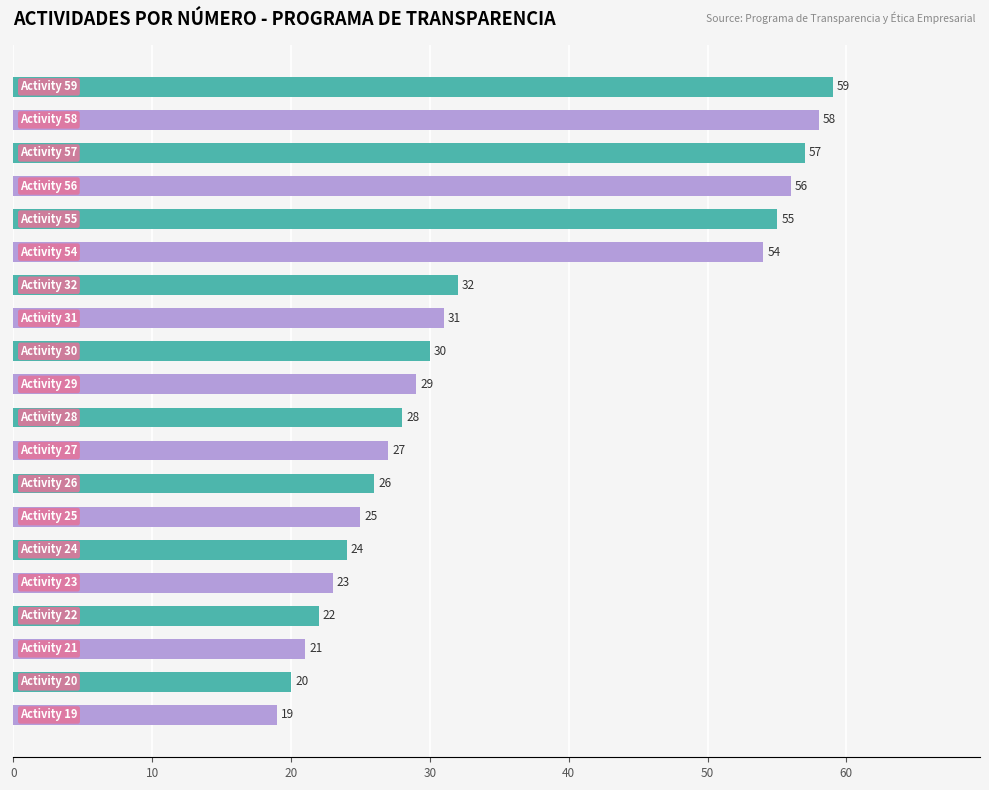

Reading top to bottom, transcribe all the data shown in this chart.

59	58	57	56	55	54	32	31	30	29	28	27	26	25	24	23	22	21	20	19